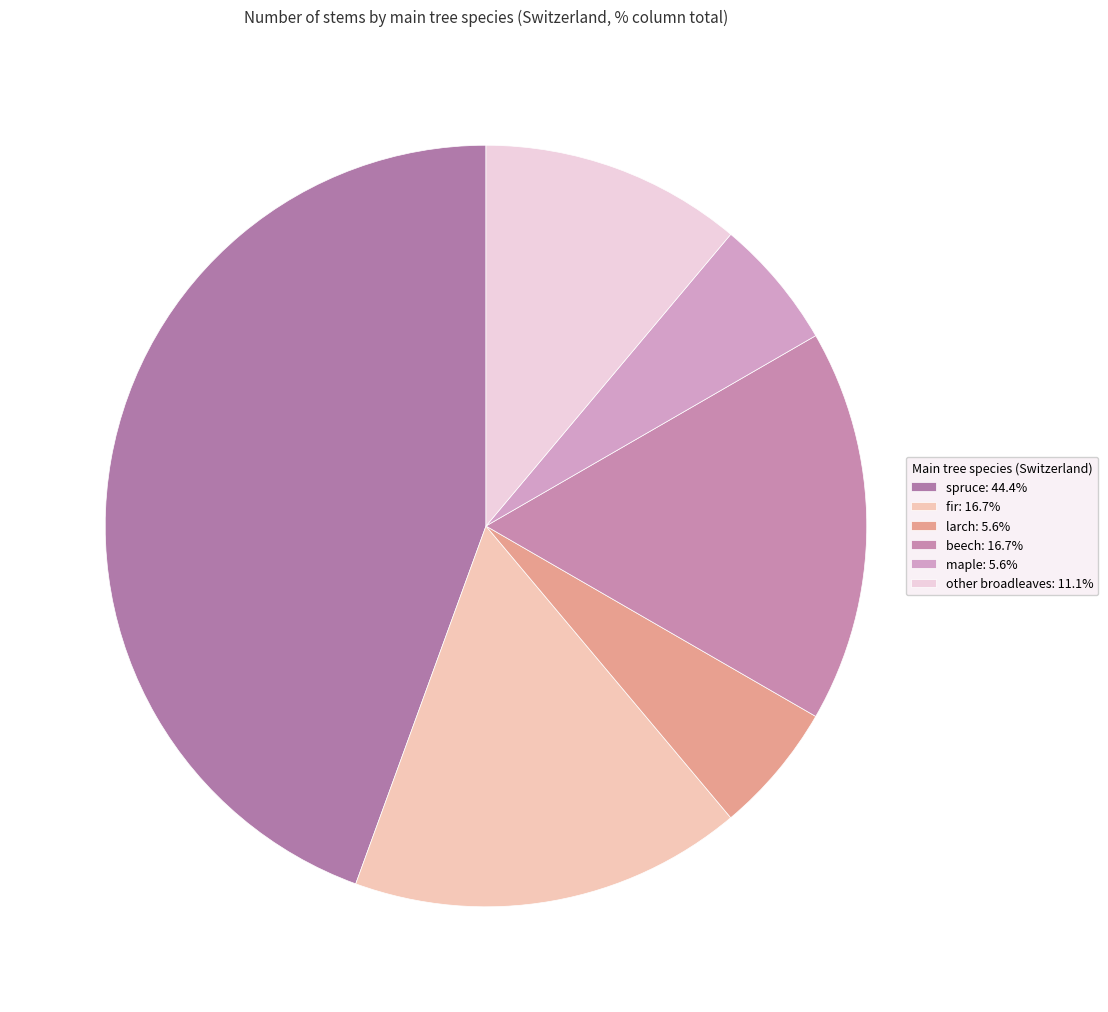

Count the number of slices in the pie.

6